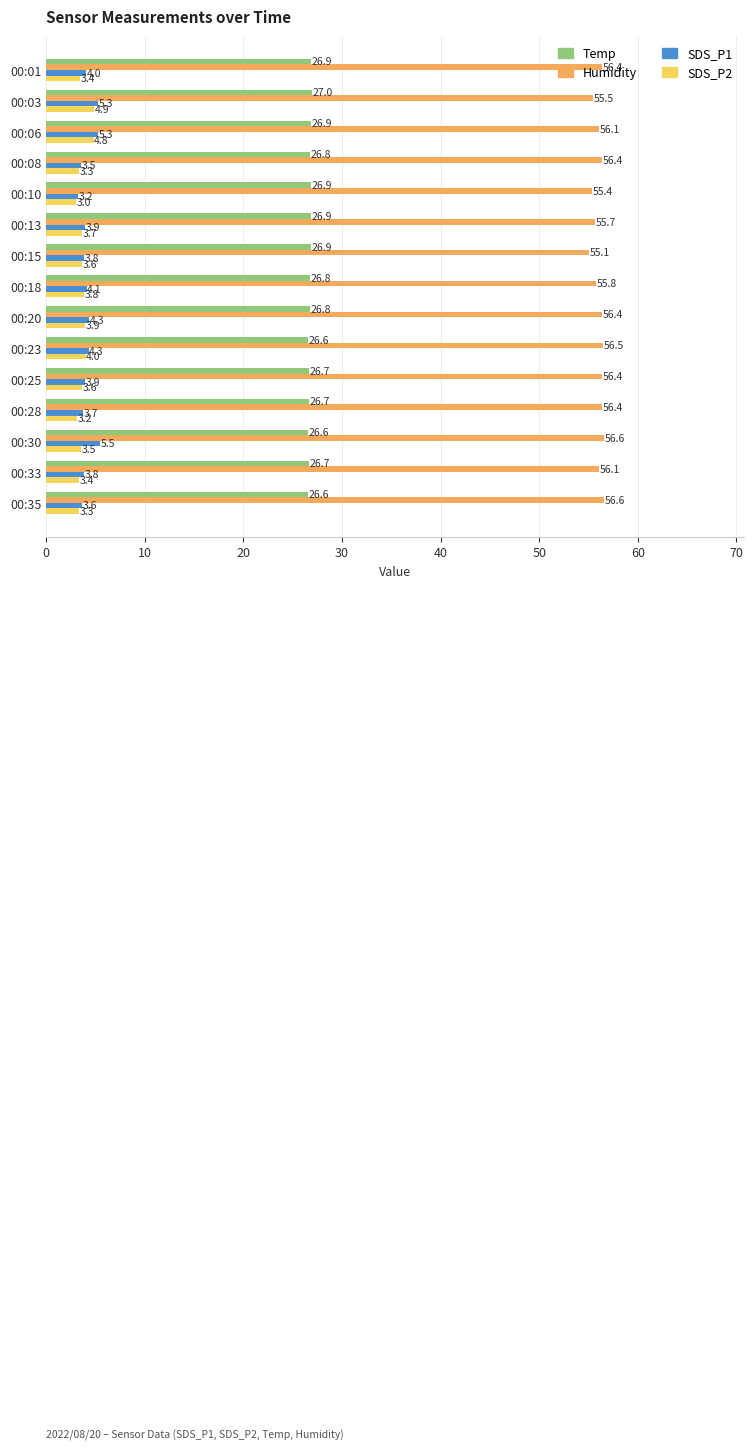

What is the spread (max minus min) of values at 00:13?

52.0